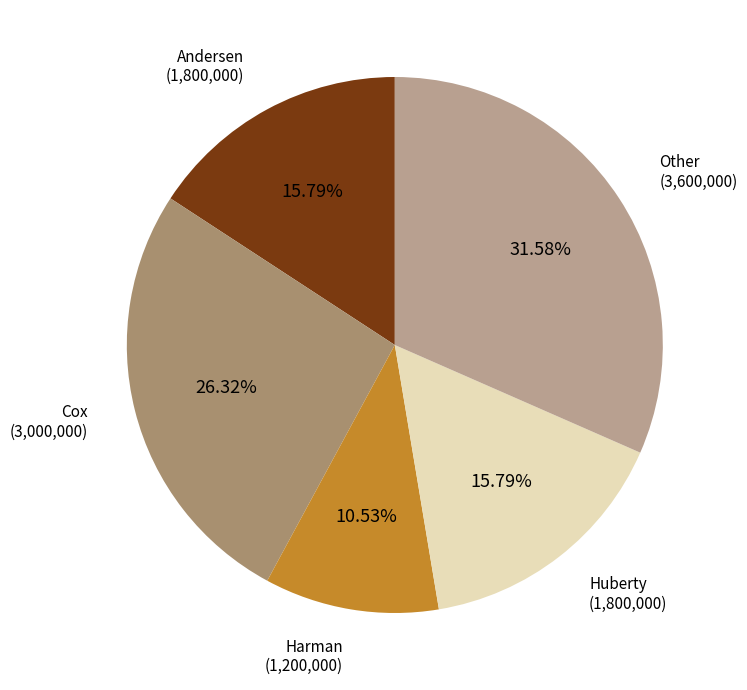

Approximately how many times larger is the value at Andersen compared to Other?

0.5